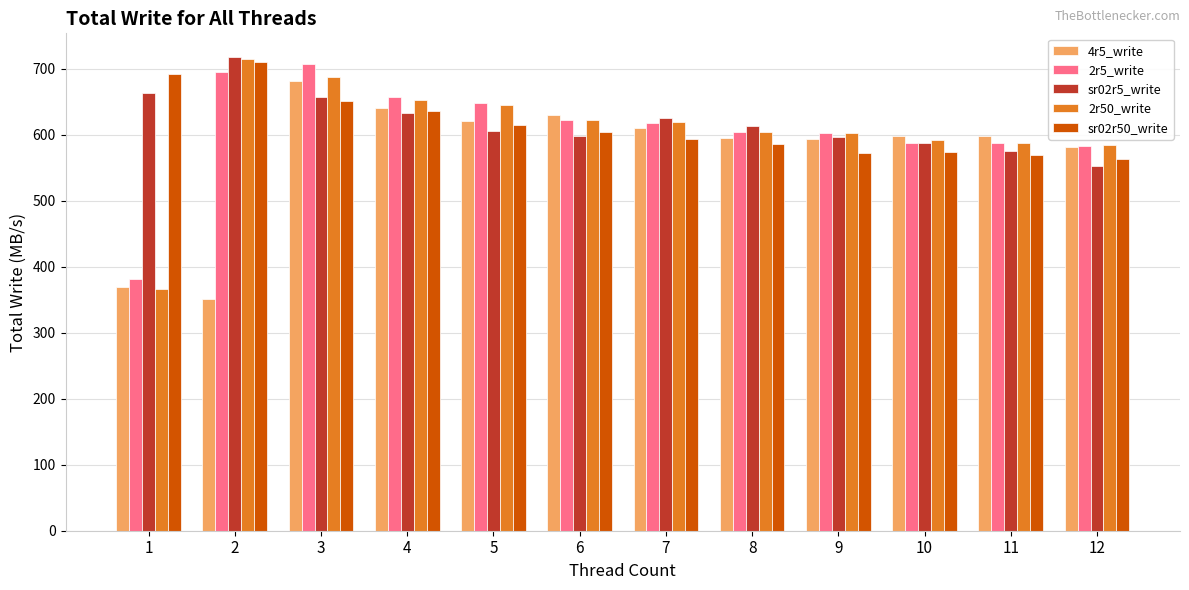

True or false: 2r50_write has a value of 326 at 5.

False